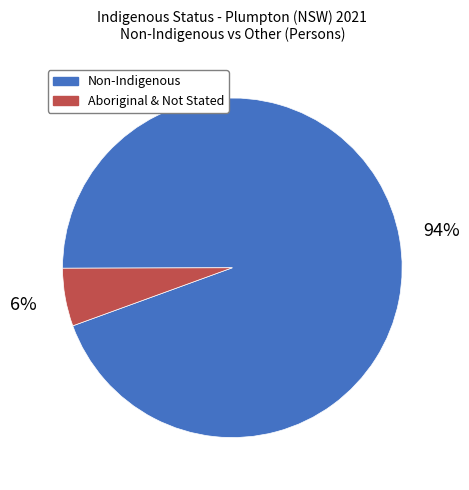

To the nearest percent, what is the average slice percentage?

50%